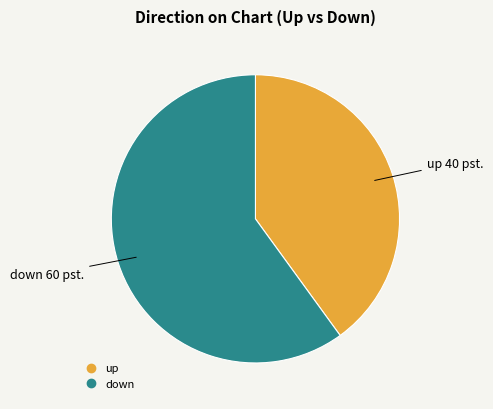

How many slices are in this pie chart?

2